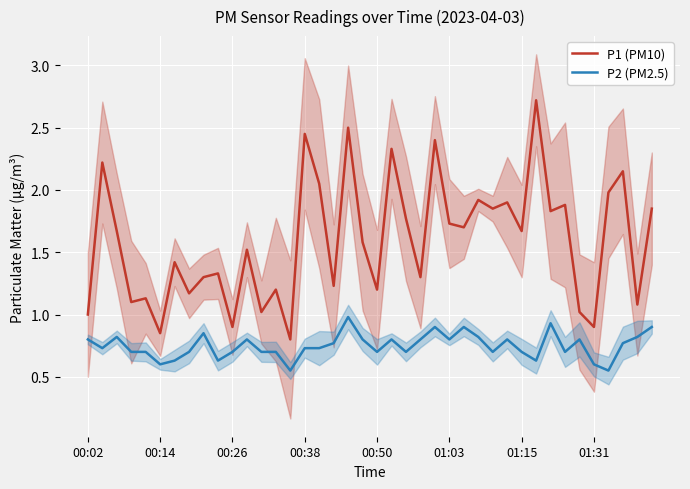

What is the maximum value for P1 (PM10)?

2.7